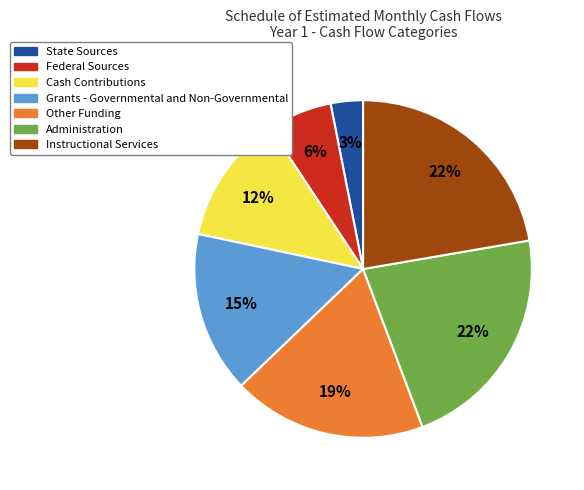

Which category has the smallest portion of the pie?

State Sources